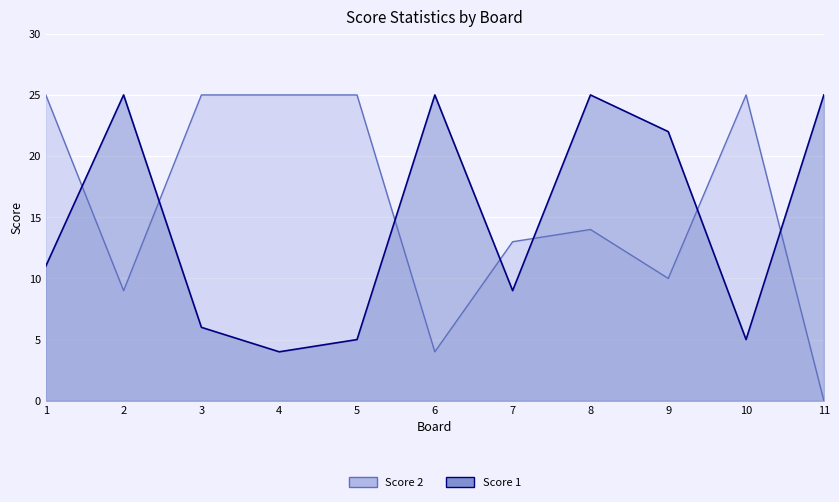

Is the value of Score 1 at 3 greater than the value of Score 2 at 9?

No